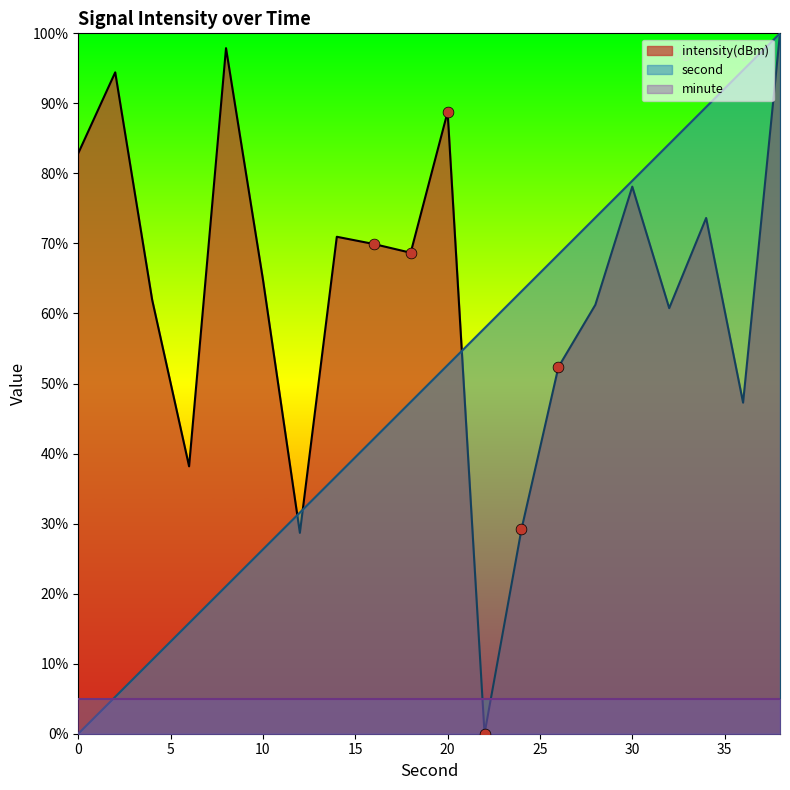

Which series has the widest spread of Y values?

second